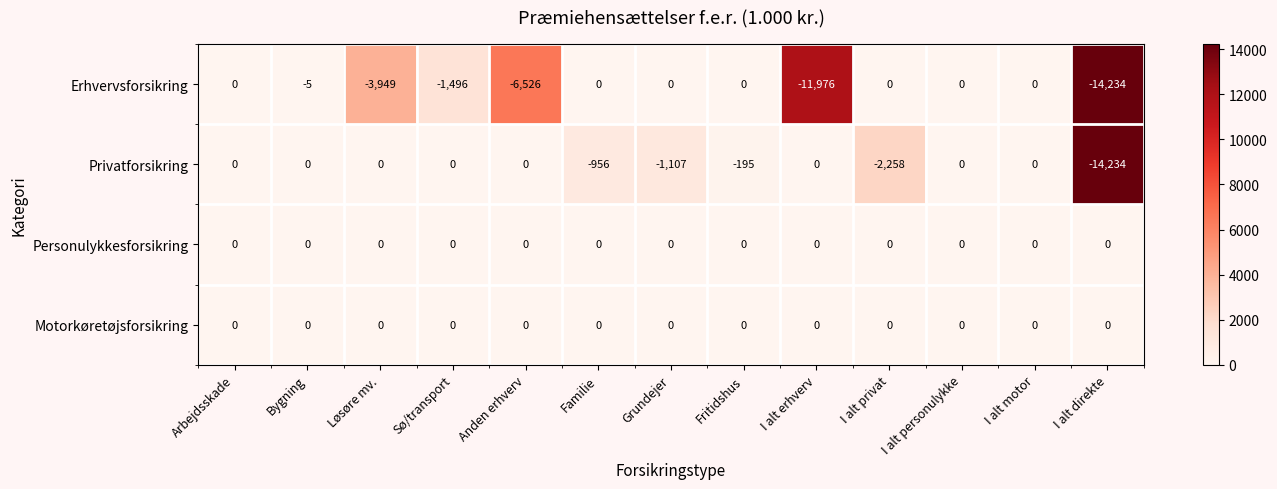

Is the value of Erhvervsforsikring at Arbejdsskade greater than the value of Privatforsikring at Fritidshus?

Yes